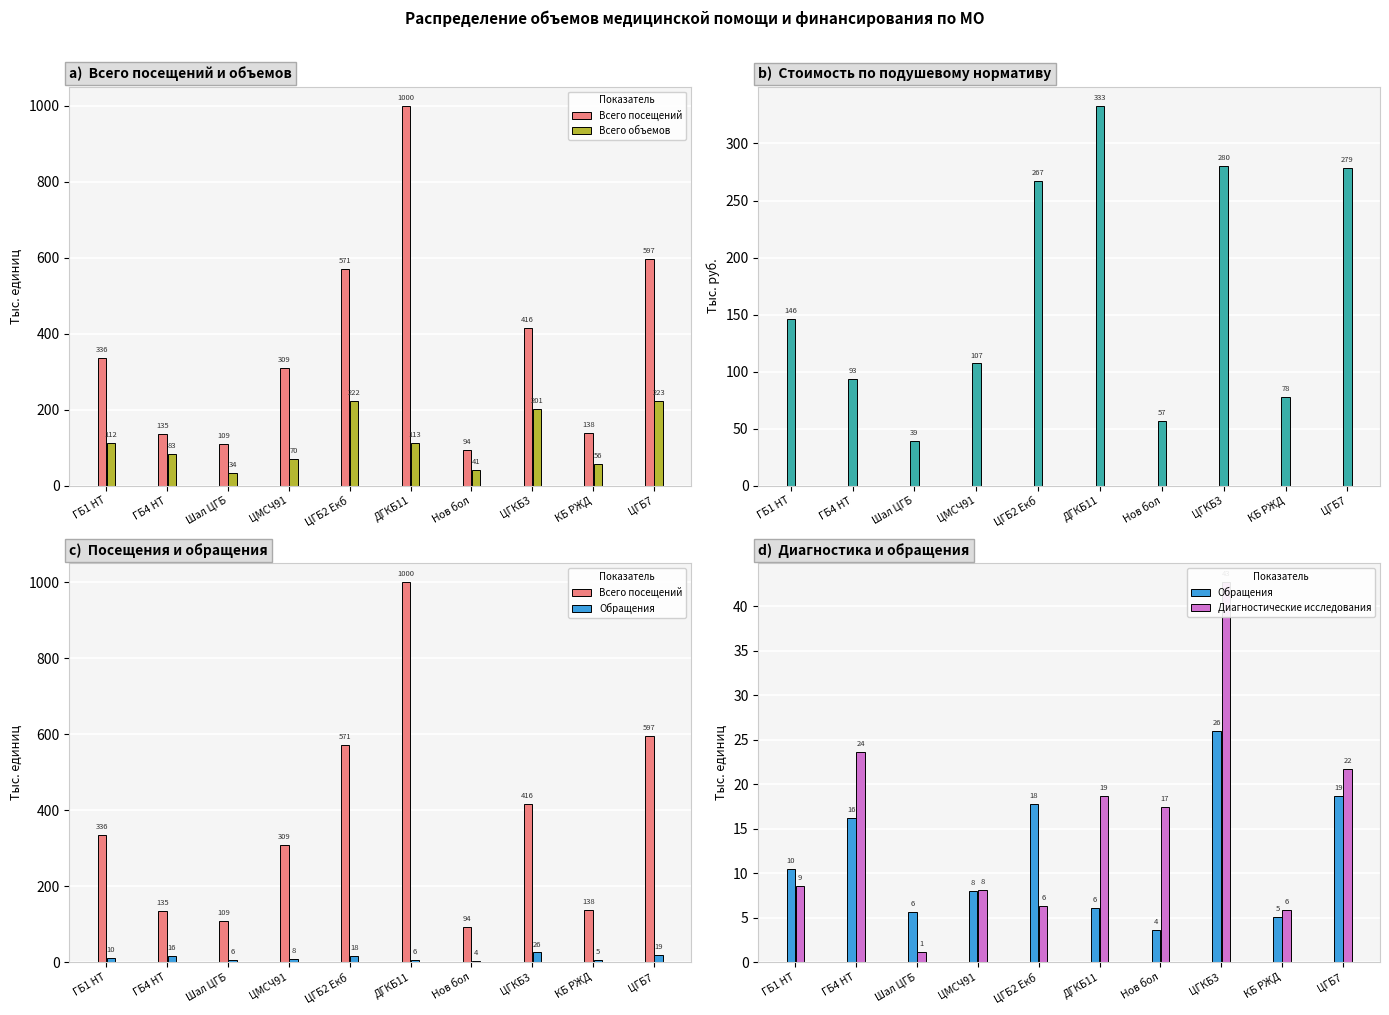

What is the minimum value for Обращения?

3.6